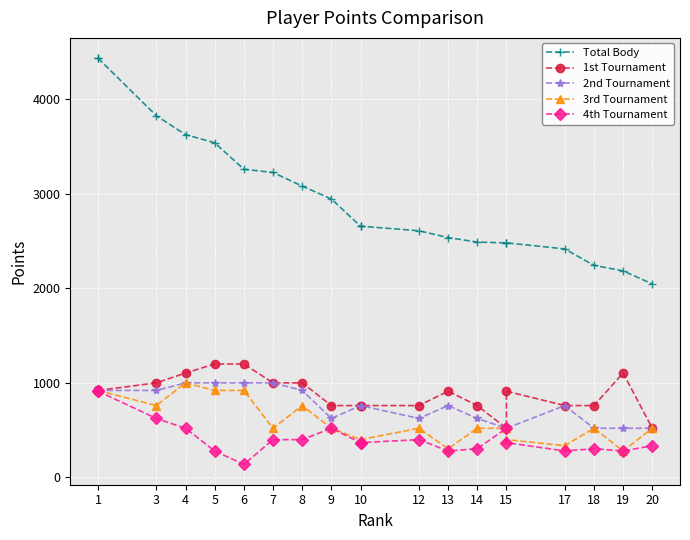

At which label does 3rd Tournament first exceed 520?

1